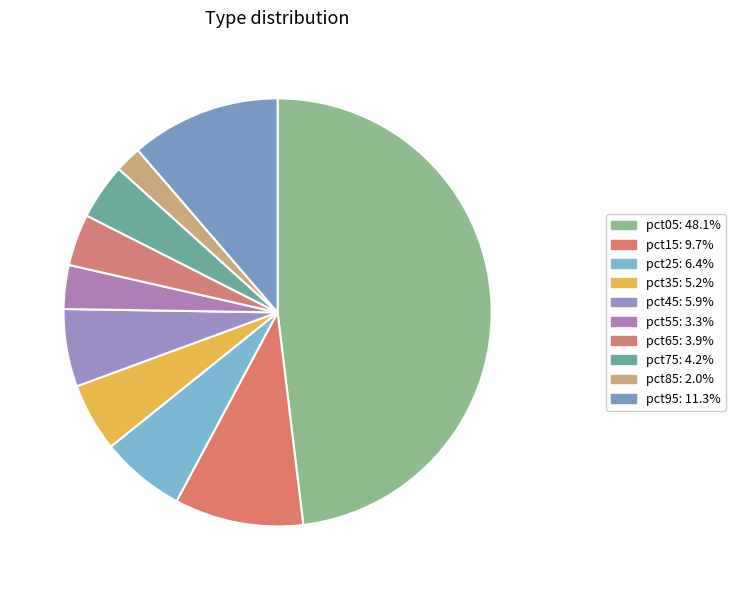

To the nearest percent, what is the difference between the pct75 and pct15 slice percentages?

6%